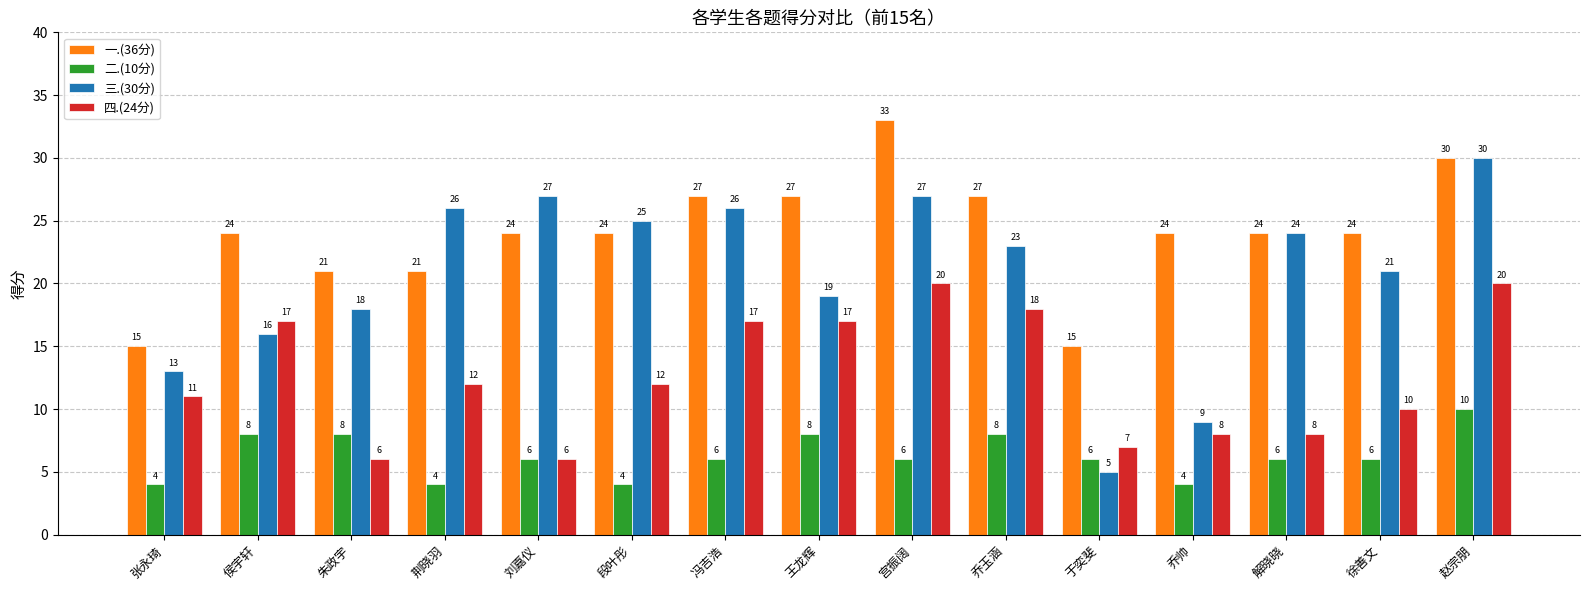

Reading left to right, list all the values displayed in this chart.

一.(36分): 15	24	21	21	24	24	27	27	33	27	15	24	24	24	30
二.(10分): 4	8	8	4	6	4	6	8	6	8	6	4	6	6	10
三.(30分): 13	16	18	26	27	25	26	19	27	23	5	9	24	21	30
四.(24分): 11	17	6	12	6	12	17	17	20	18	7	8	8	10	20